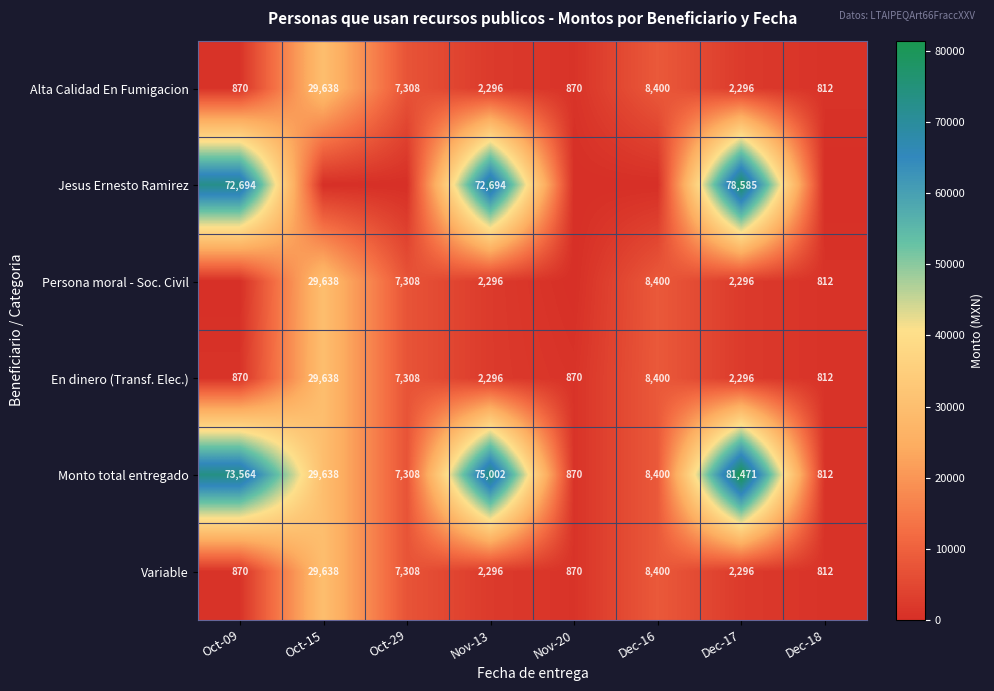

Is the value of En dinero (Transf. Elec.) at Oct-29 greater than the value of Monto total entregado at Oct-15?

No